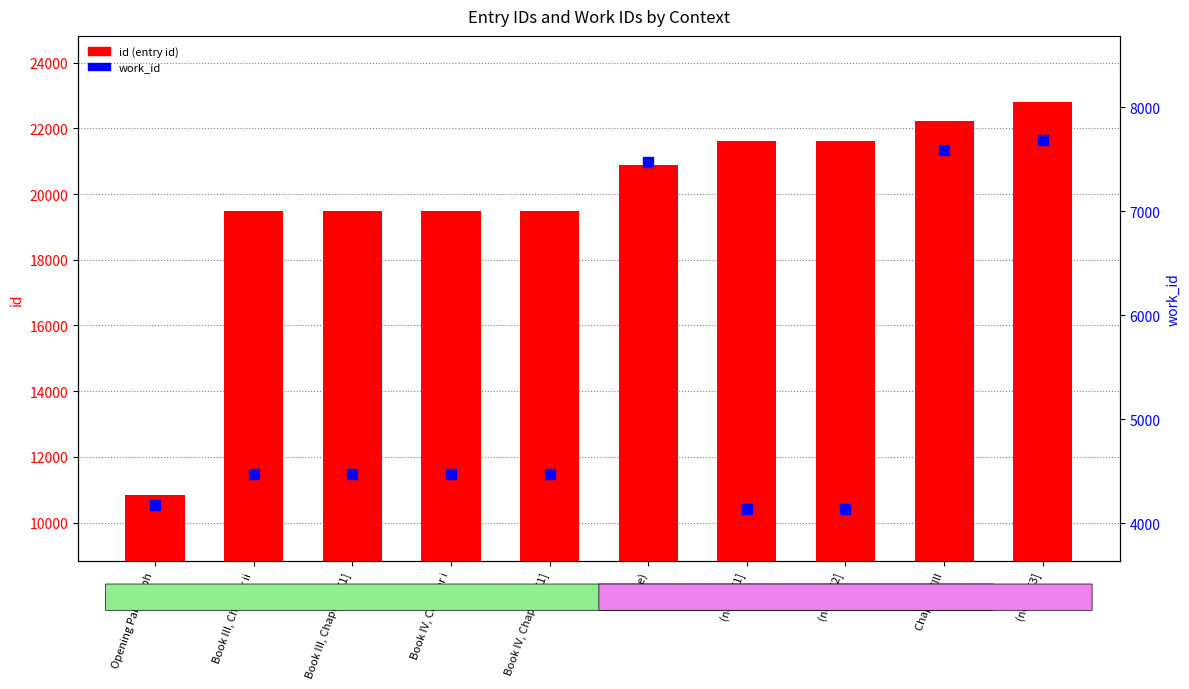

Is the value of work_id at (none) [2] greater than the value of id (entry id) at (none) [2]?

No